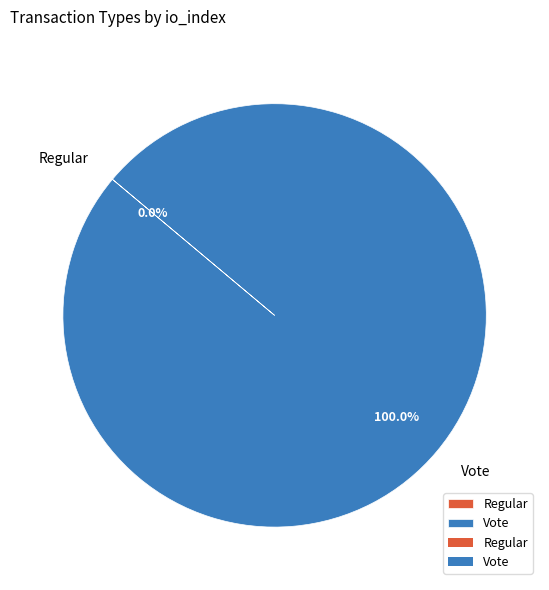

Does Regular account for over 50% of the chart?

No